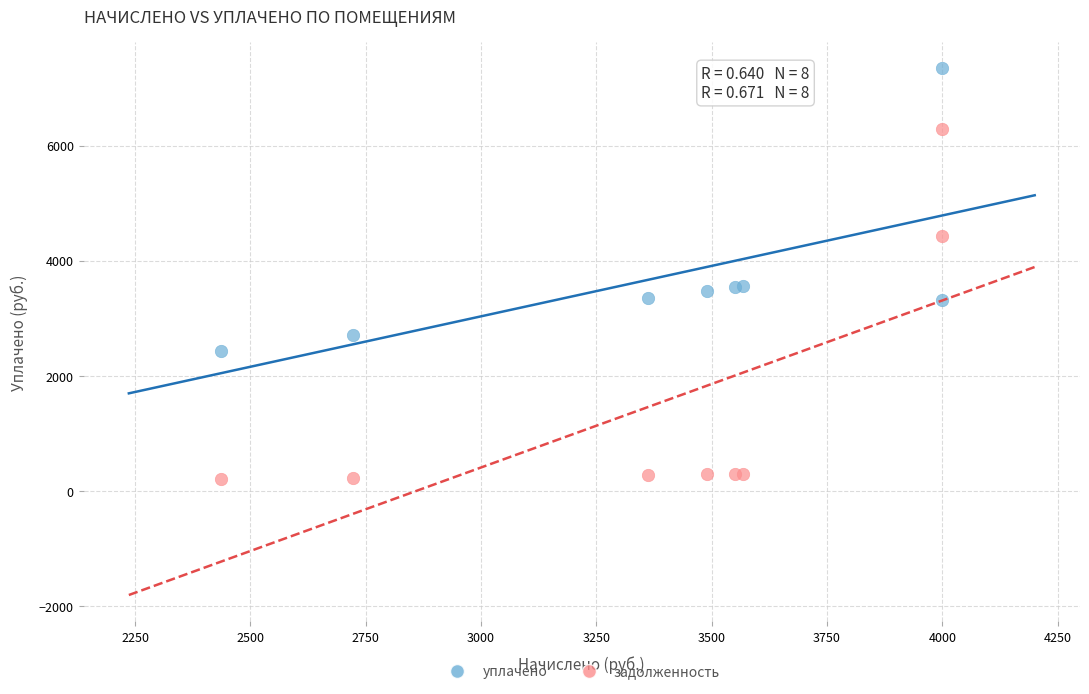

What are all the series names shown in the legend?

уплачено, задолженность